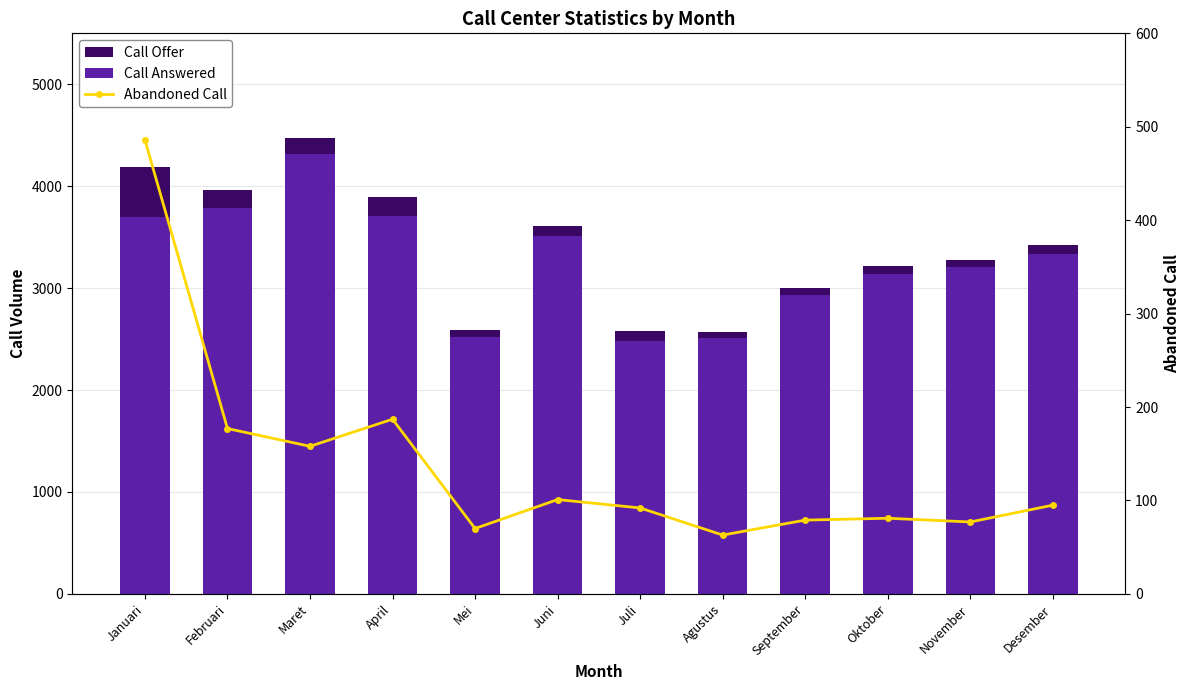

Does the chart contain stacked bars?

No